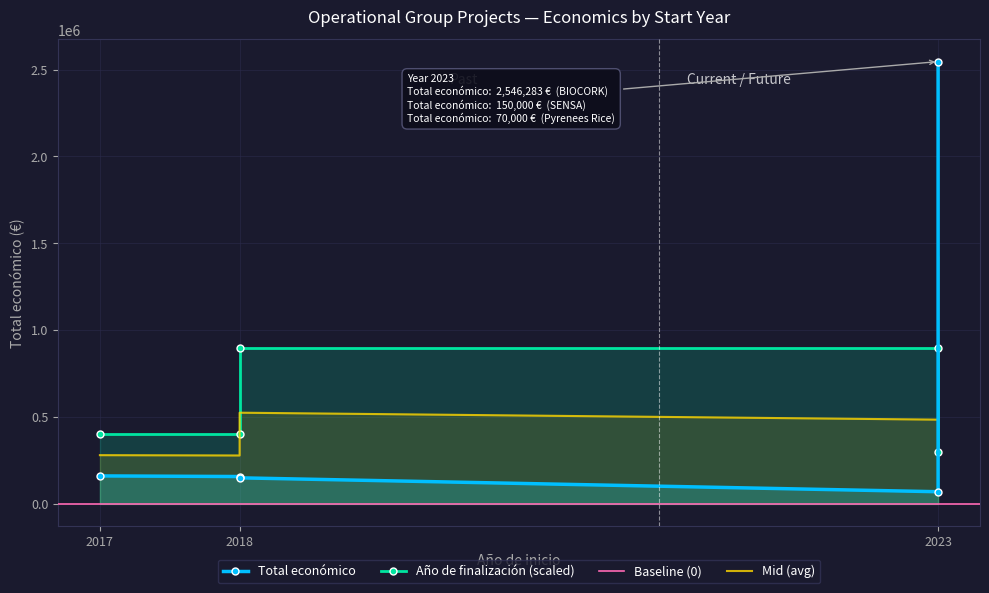

Between which two adjacent categories do Año de finalización and Total económico first intersect?

2023 and 2023